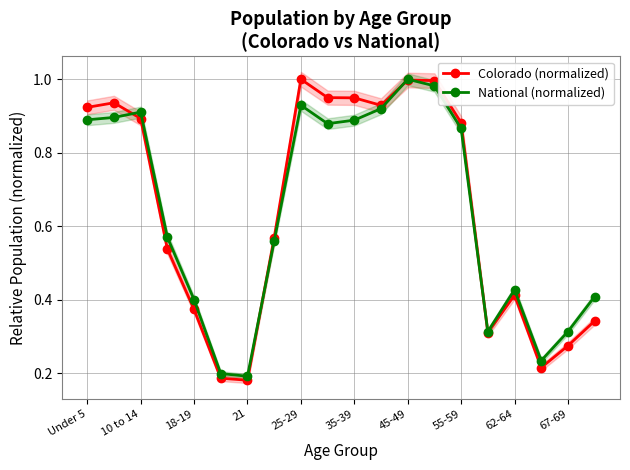

True or false: National (normalized) has more than 1 interior local peaks.

True